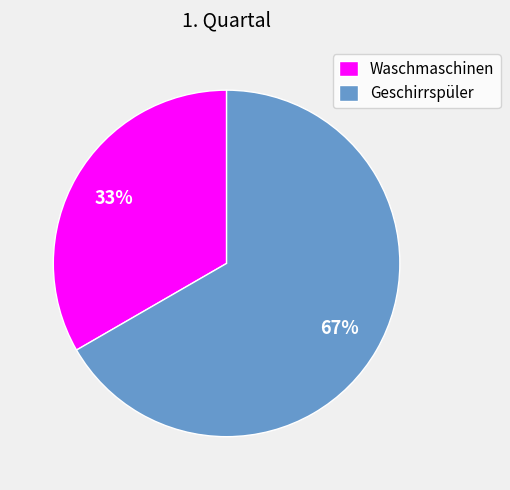

Is the sum of Waschmaschinen and Geschirrspüler greater than half?

Yes